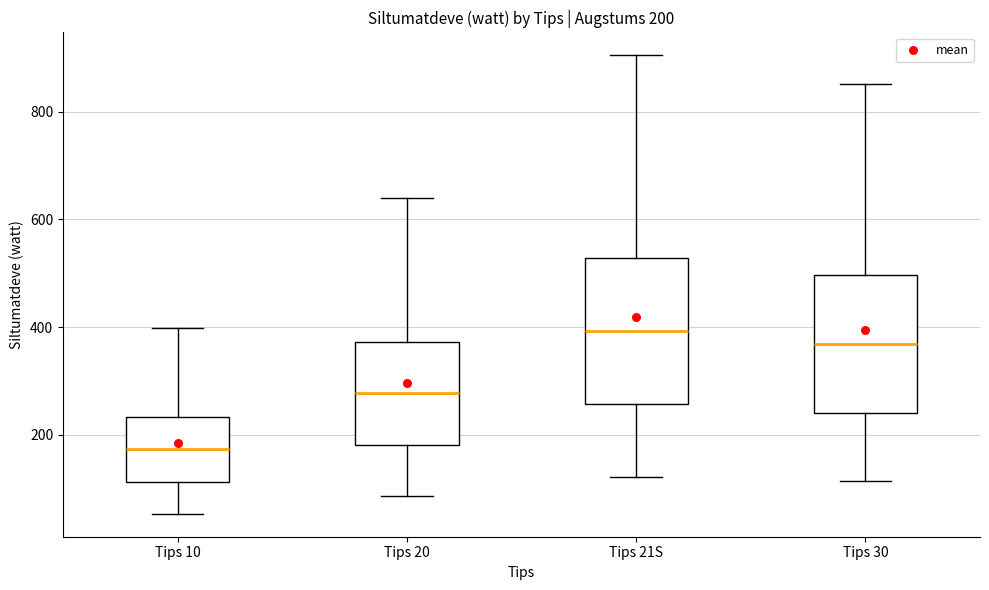

Which box's median line is the highest?

Tips 21S